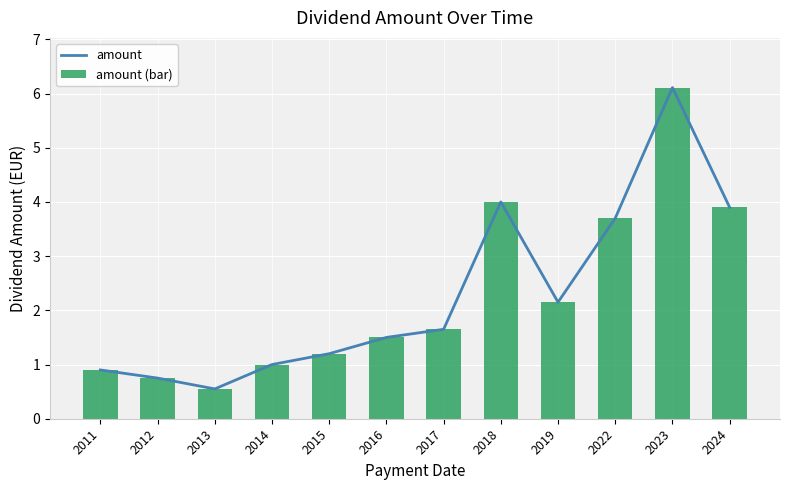

Which series has the largest range (max minus min)?

amount